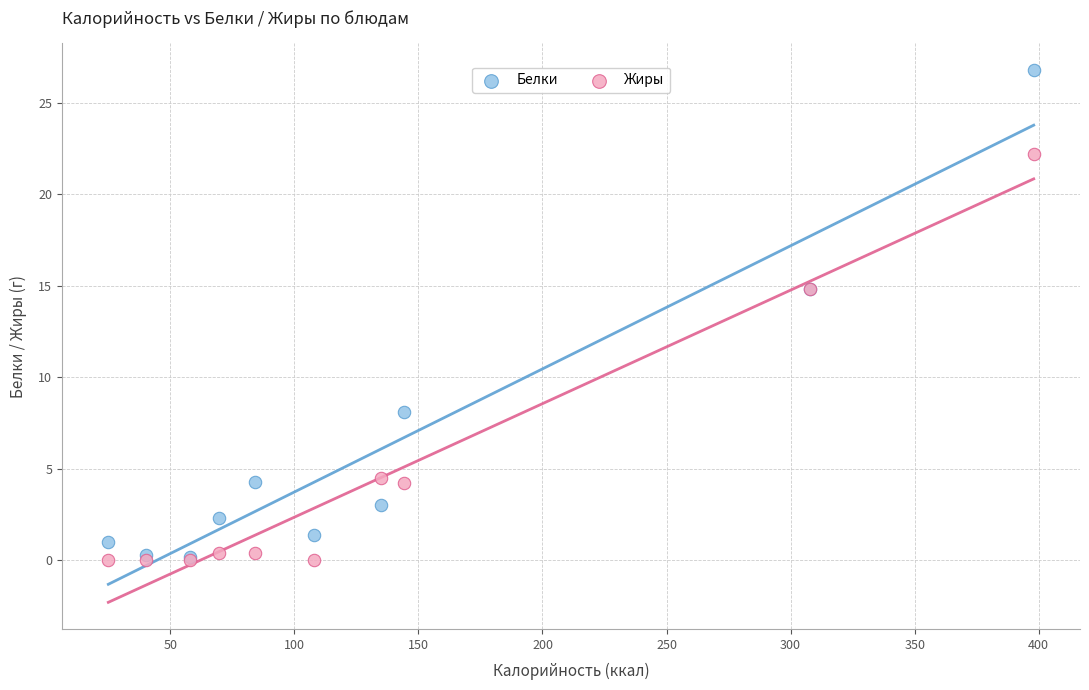

Which series reaches the maximum Y coordinate?

Белки